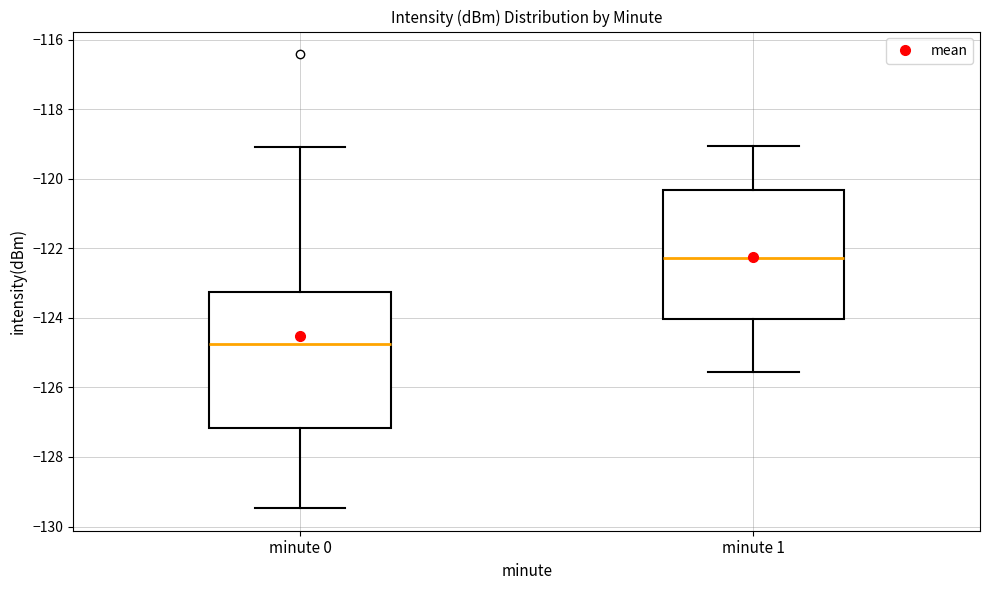

Which box has the highest median line?

minute 1